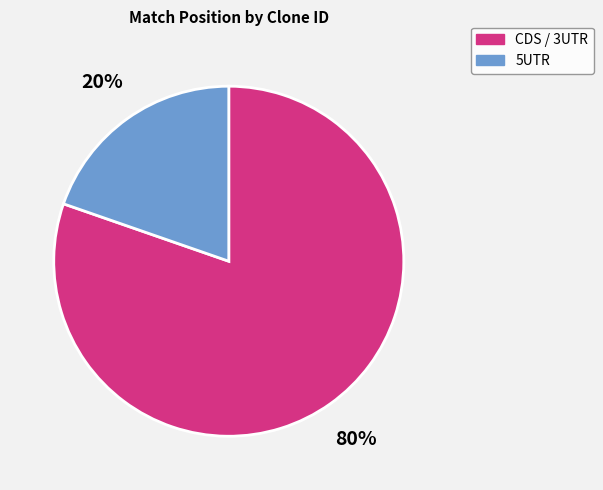

Do 5UTR and CDS / 3UTR together represent more than half of the pie?

Yes